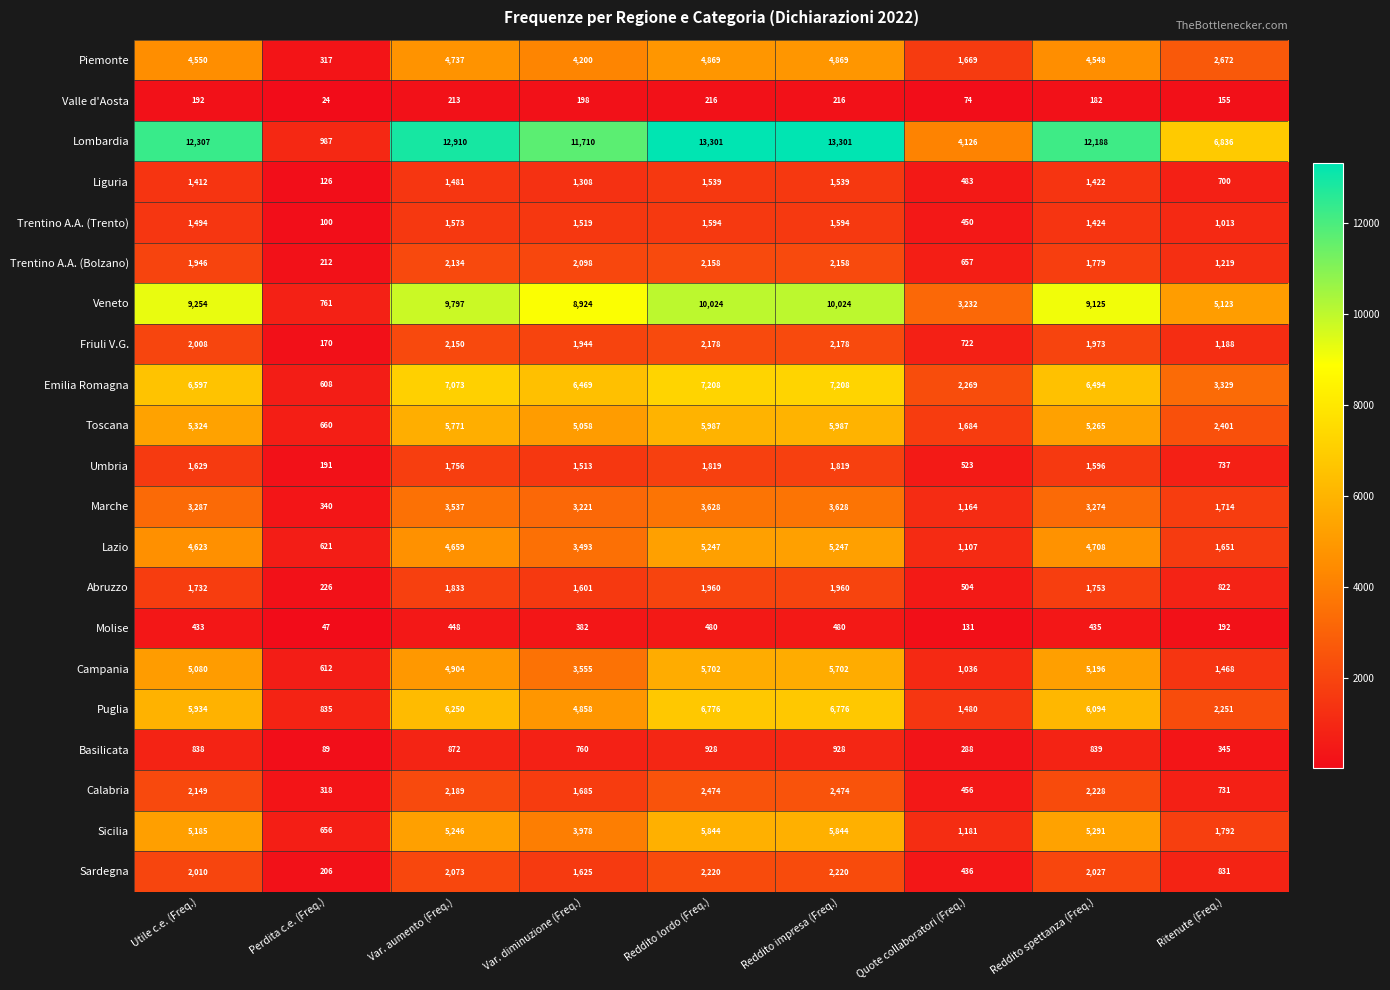

Read the Lazio value at Var. aumento (Freq.), to the nearest 10.

4660